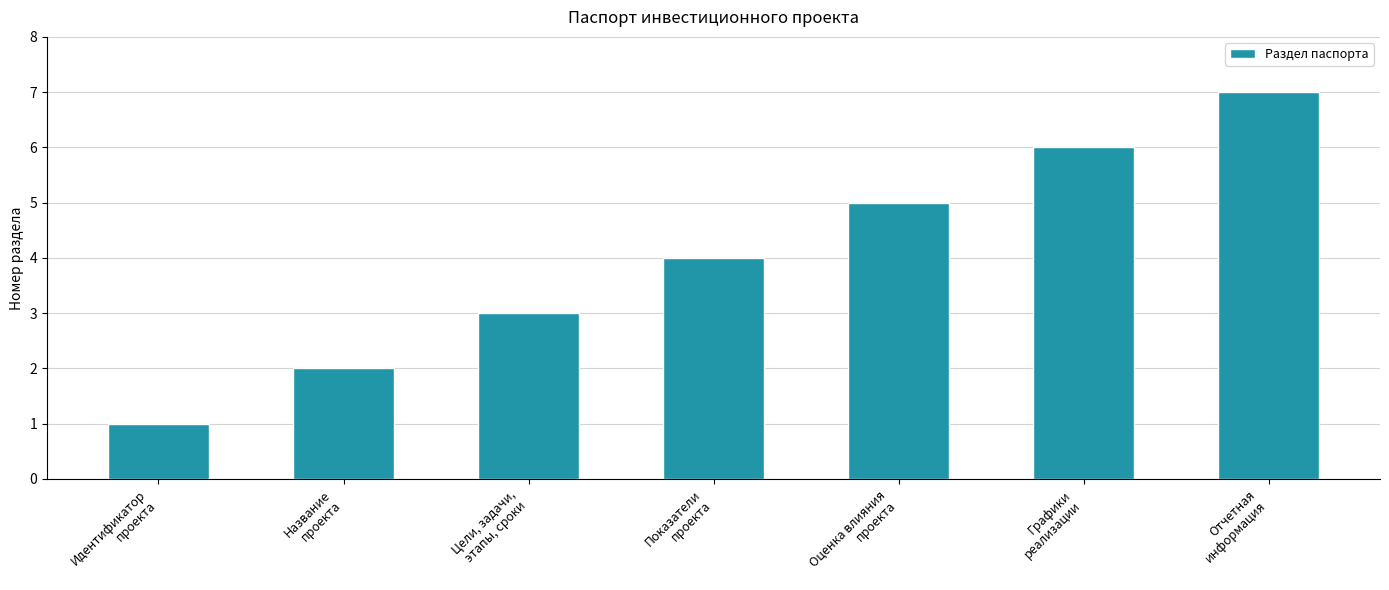

What is the value of the 2nd bar from the left?

2